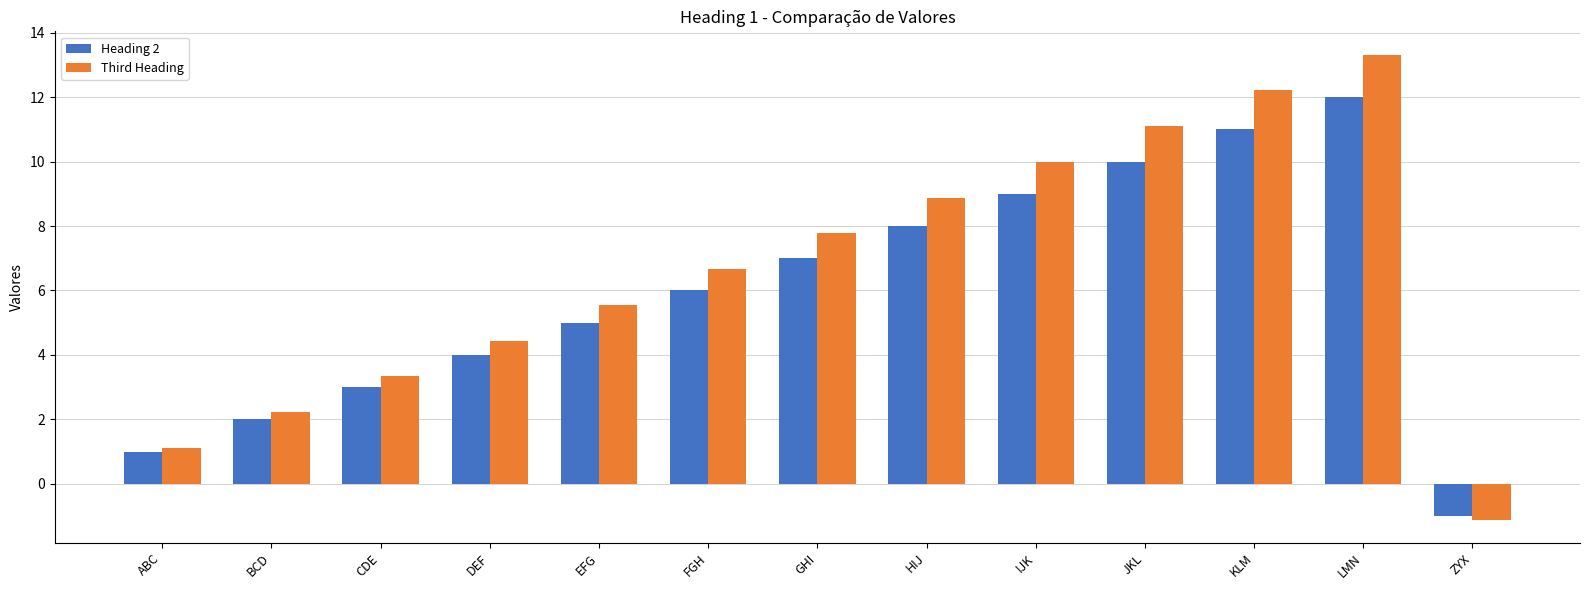

Between DEF and LMN, which series saw the biggest shift?

Third Heading